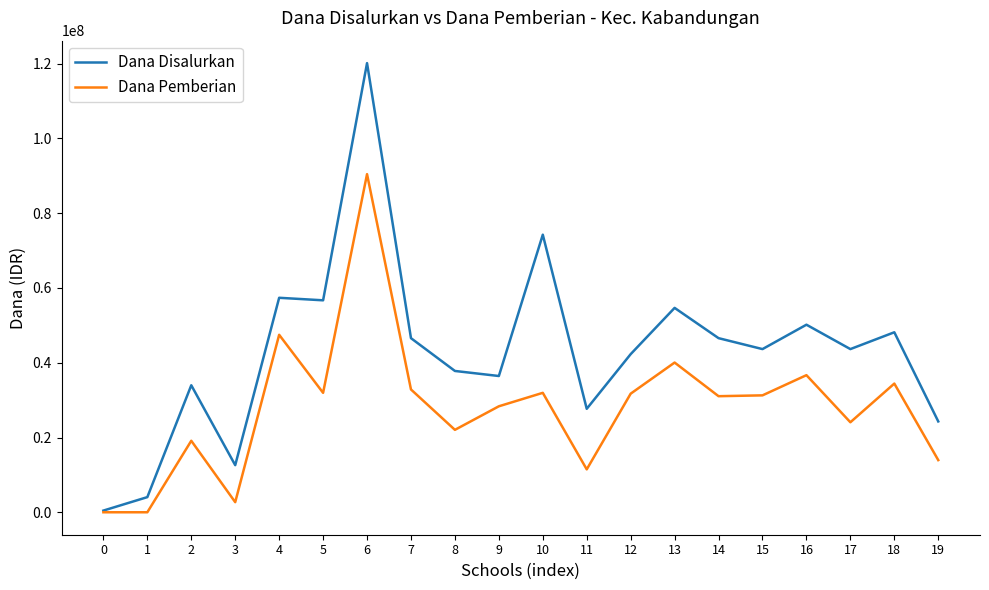

At 6, list the series in order from largest to smallest.

Dana Disalurkan, Dana Pemberian